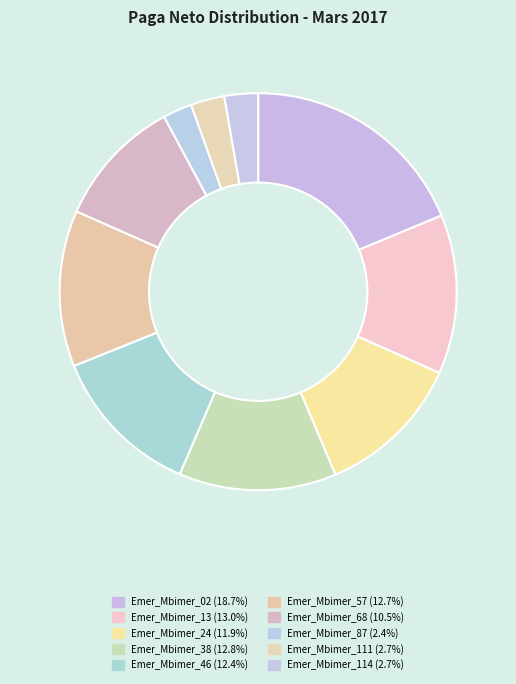

Rank the categories by value from lowest to highest.

Emer_Mbimer_87, Emer_Mbimer_114, Emer_Mbimer_111, Emer_Mbimer_68, Emer_Mbimer_24, Emer_Mbimer_46, Emer_Mbimer_57, Emer_Mbimer_38, Emer_Mbimer_13, Emer_Mbimer_02